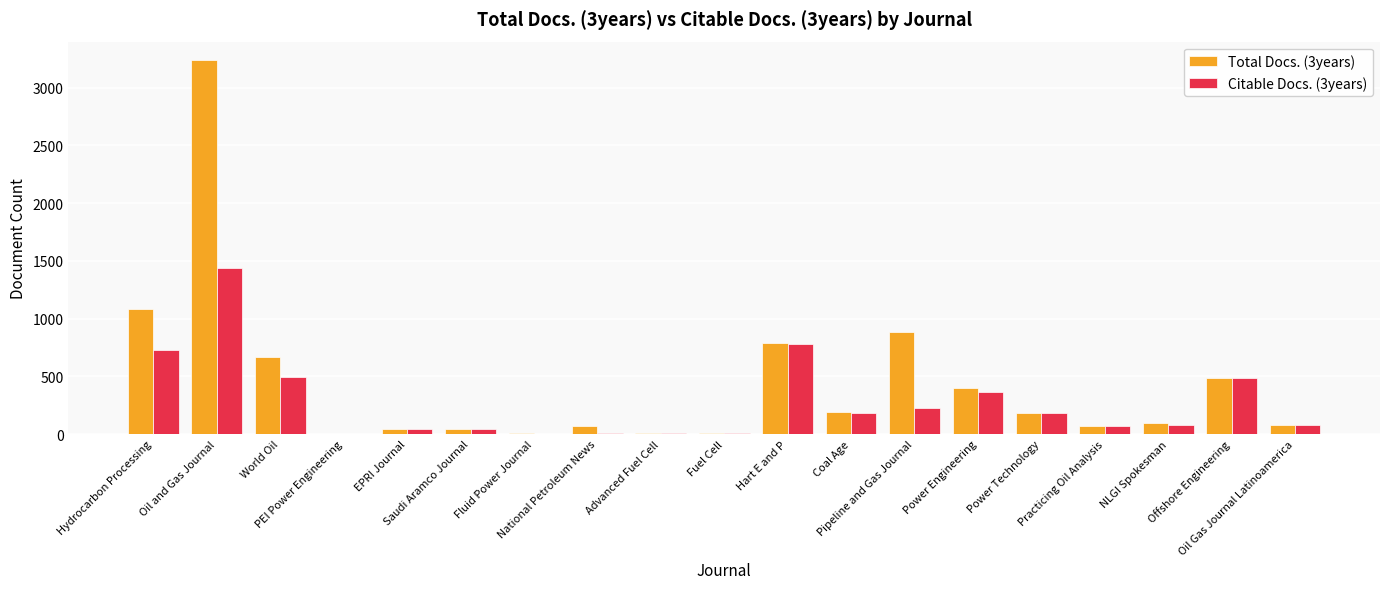

What is the approximate value of Citable Docs. (3years) at Oil Gas Journal Latinoamerica, to the nearest 10?

80